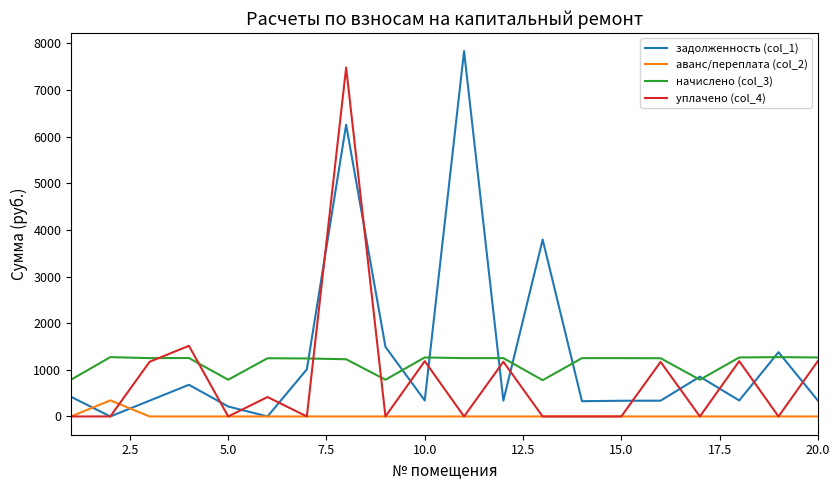

What is the highest value of the аванс/переплата (col_2) series?

344.5